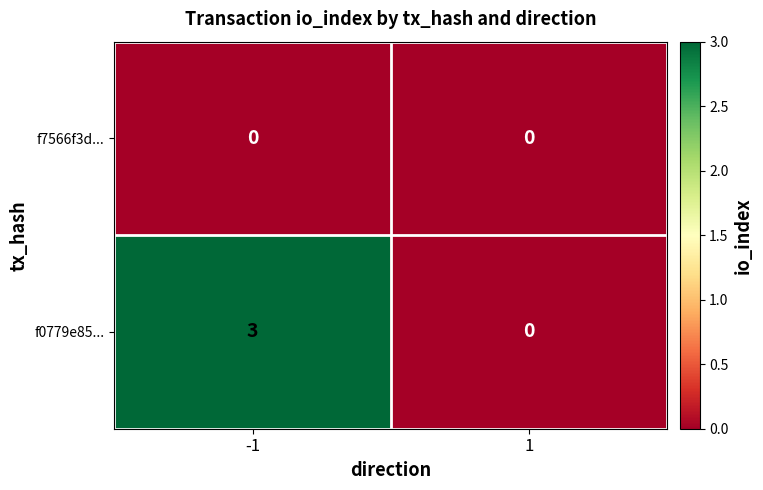

How many categories are shown in the chart?

2